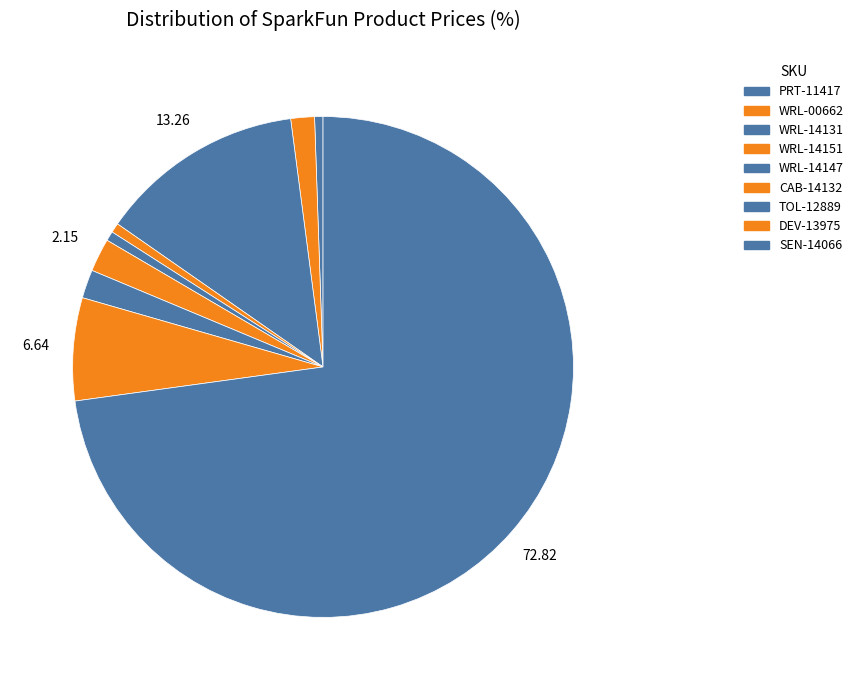

Rank the categories by value from lowest to highest.

PRT-11417, WRL-14151, WRL-14147, WRL-00662, TOL-12889, CAB-14132, DEV-13975, WRL-14131, SEN-14066